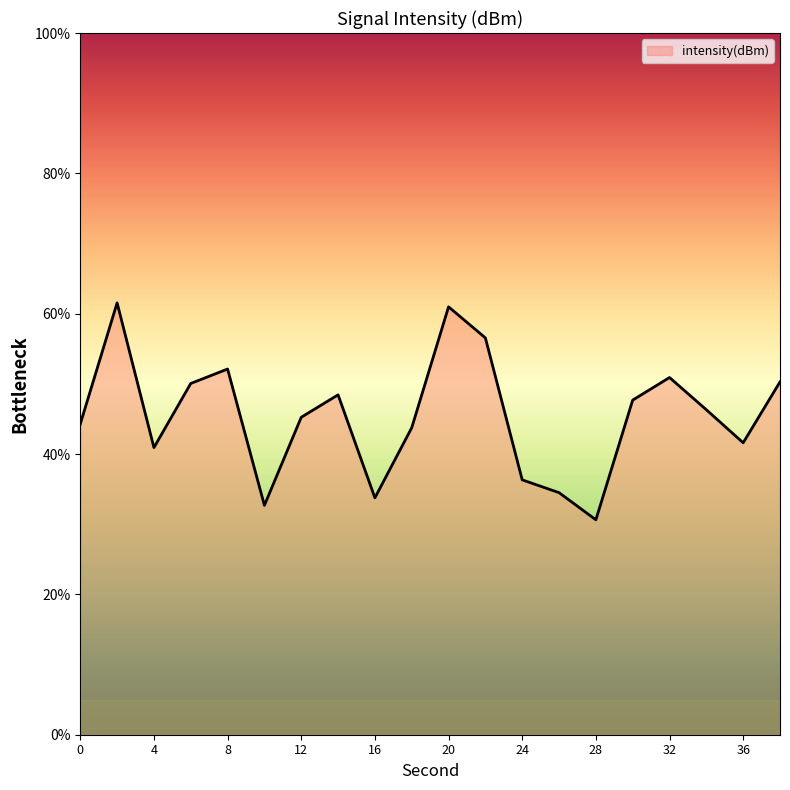

What is the difference between the maximum and minimum values?

30.9